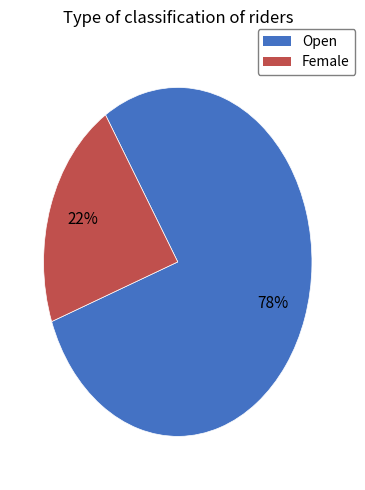

Does Female account for over 50% of the chart?

No